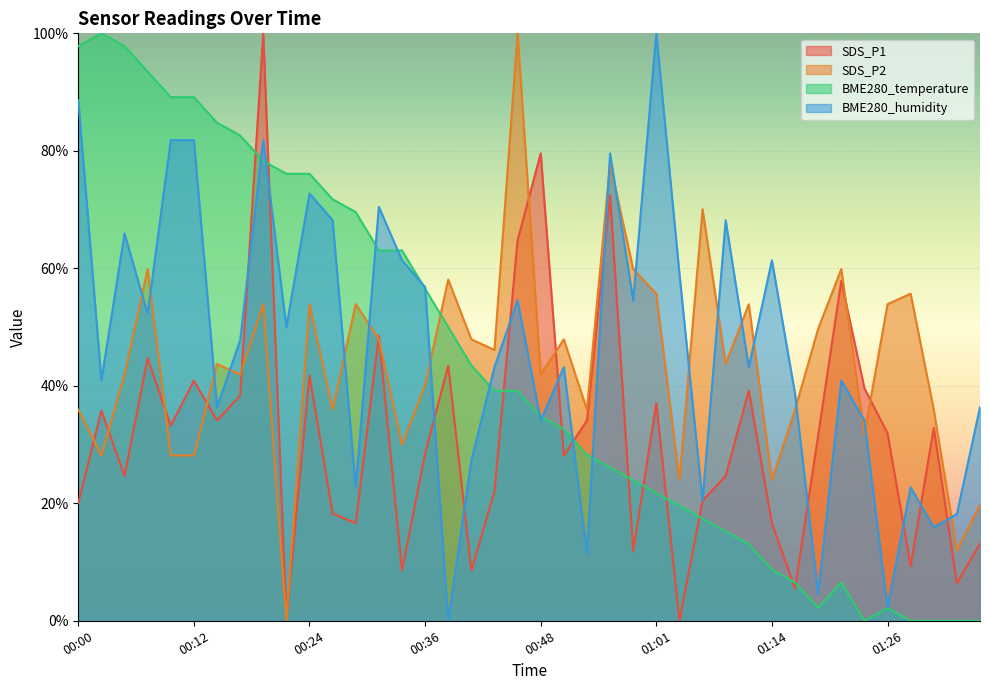

At which label does SDS_P1 first exceed 31?

00:02